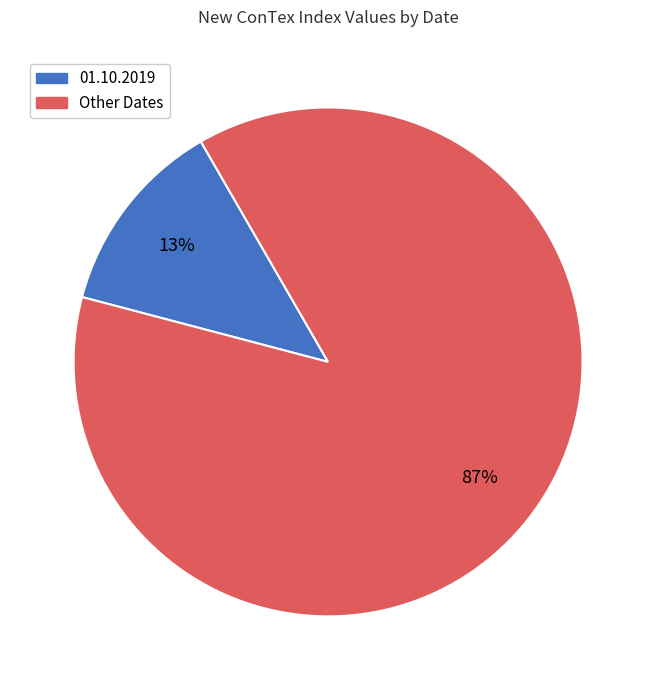

To the nearest percent, what is the average slice percentage?

50%